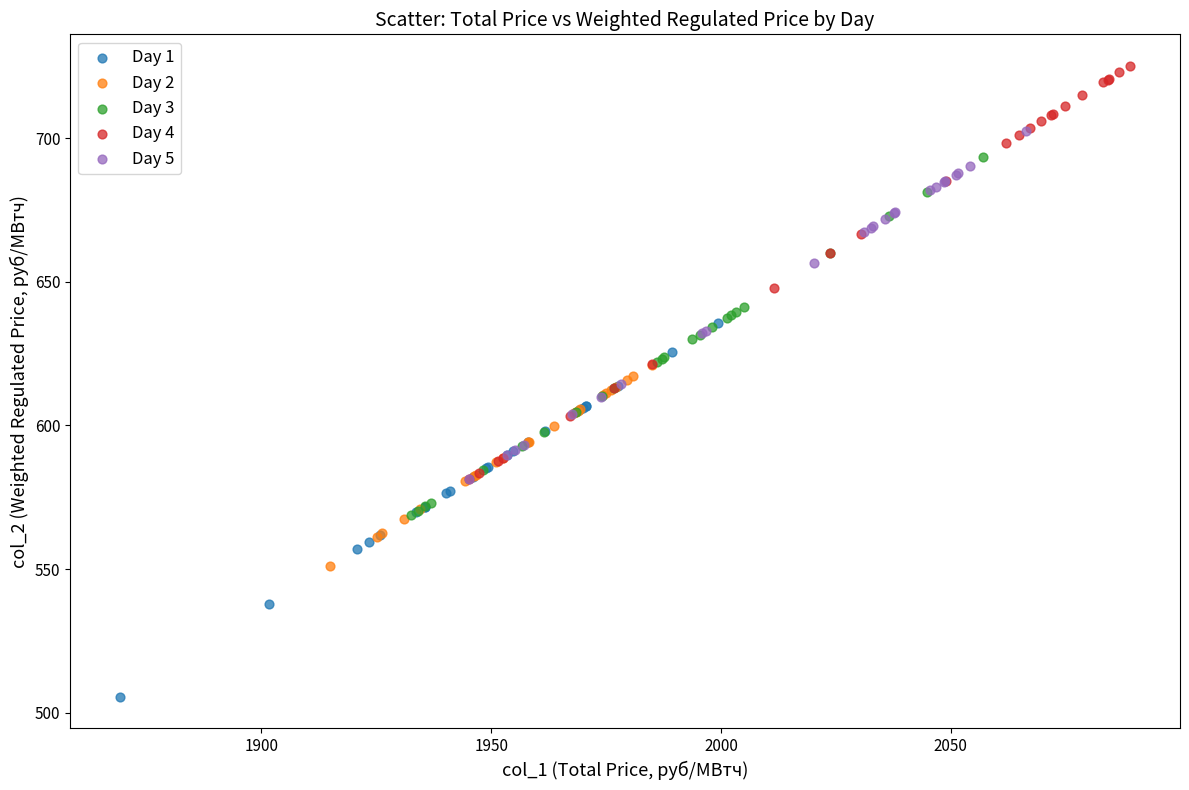

Which series reaches the maximum Y coordinate?

Day 4